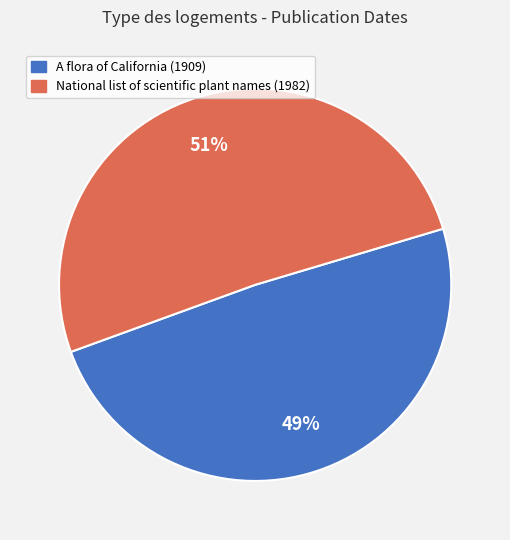

How many segments does this pie chart have?

2